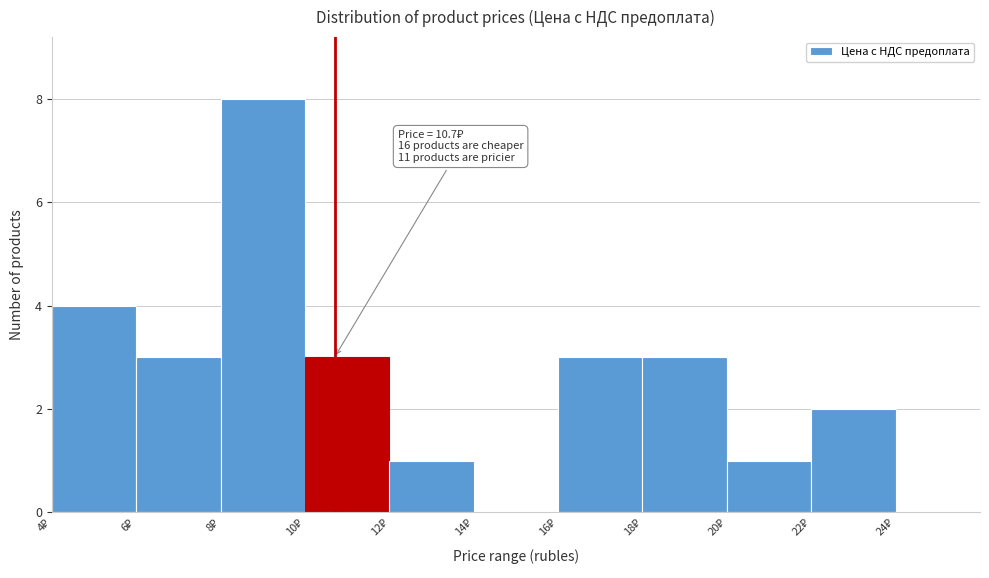

Which range on the x-axis has the tallest bar?

8 to 10